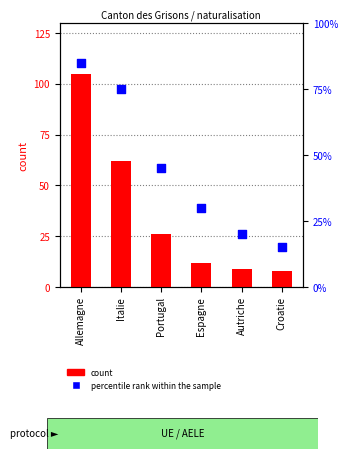

Which series reaches the minimum Y coordinate?

count